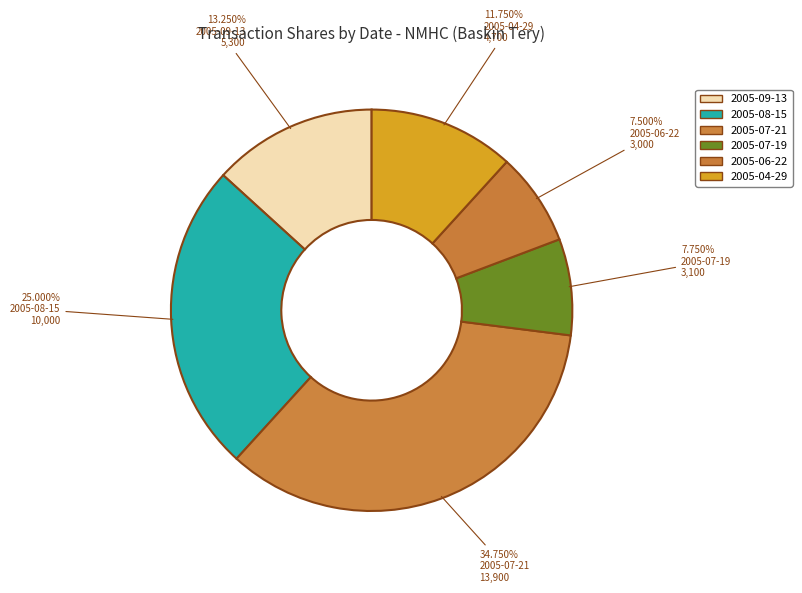

How many segments does this pie chart have?

6